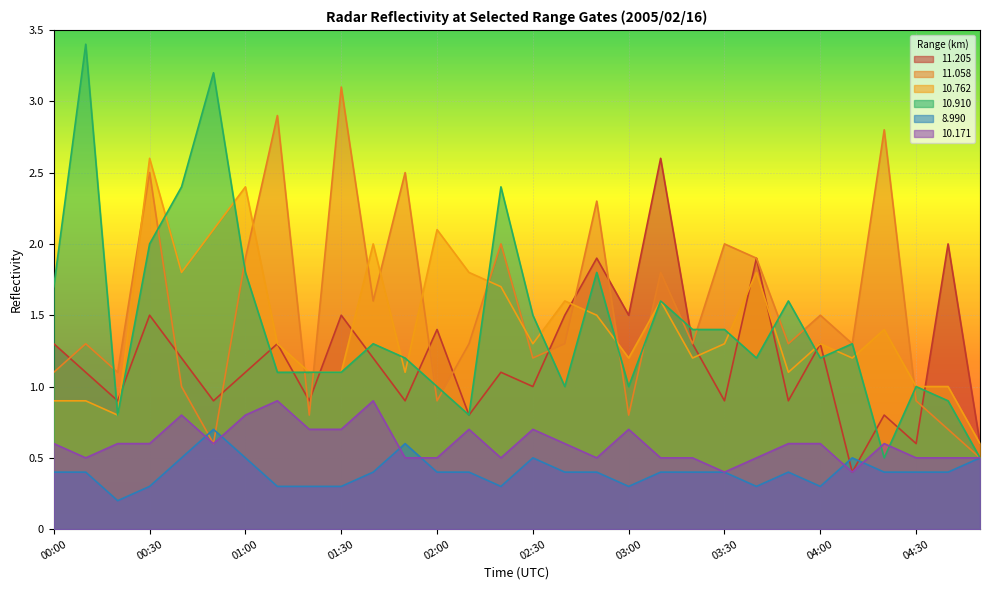

What is the difference between the maximum and minimum values in the  10.910 series?

2.9